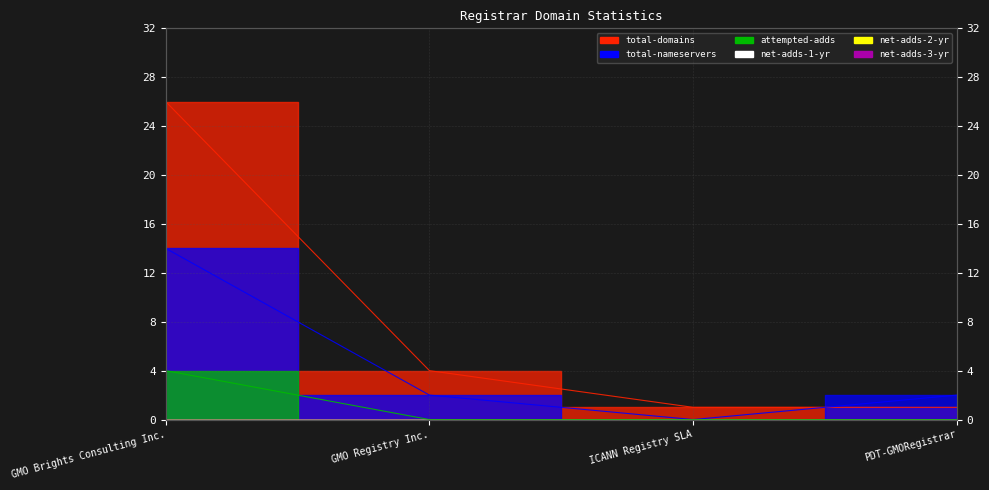

Reading right to left, what are all the values shown in this chart?

total-domains: 1	1	4	26
total-nameservers: 2	0	2	14
attempted-adds: 0	0	0	4